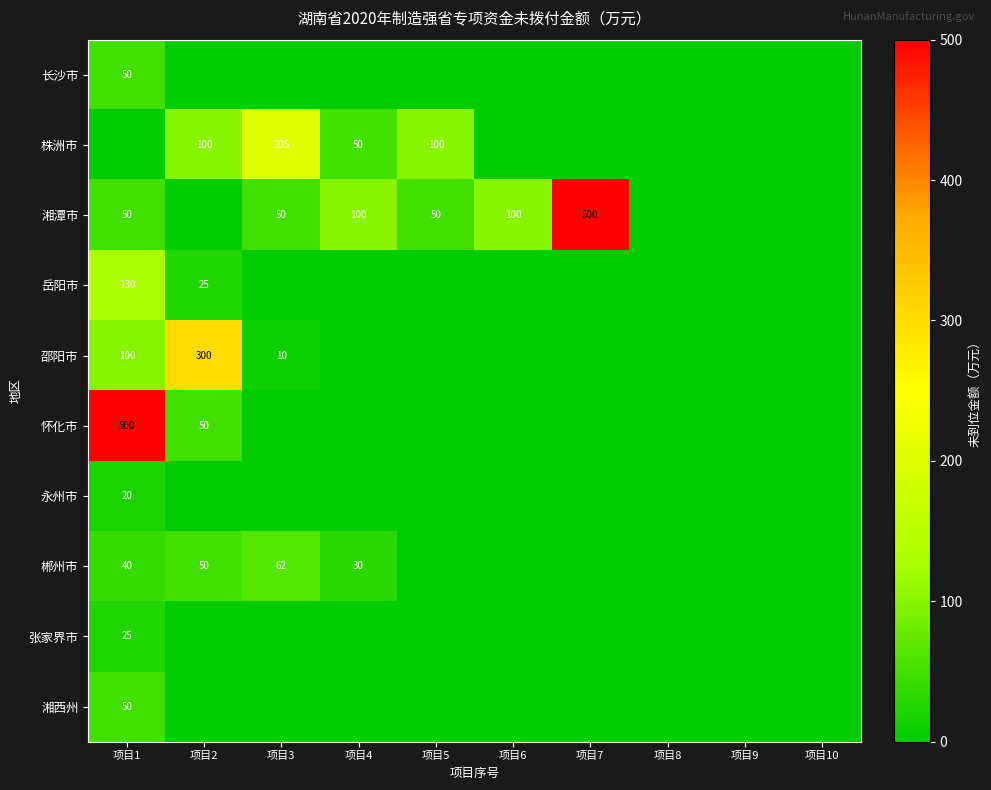

What is the sum of the 郴州市 values at 项目2 and 项目1?

90